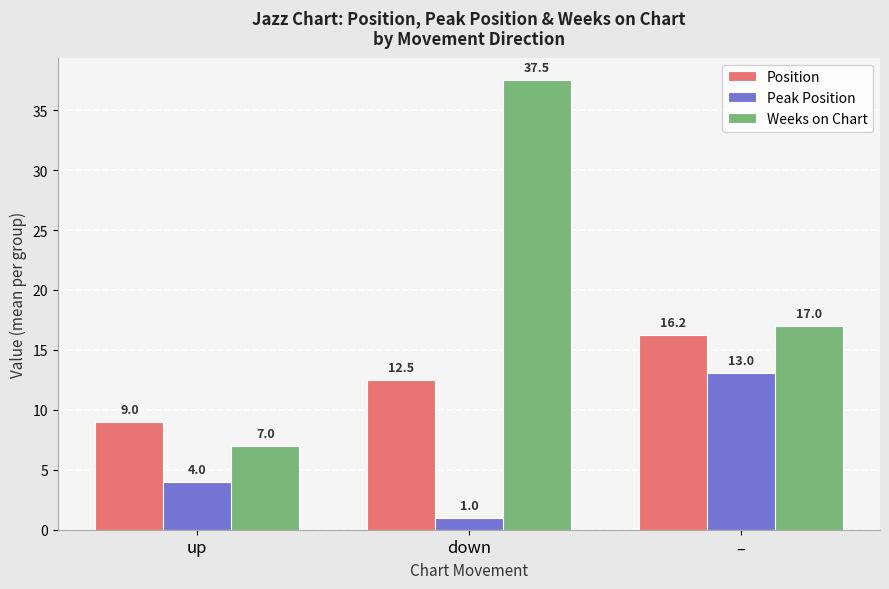

What is the label of the 2nd bar from the left?

down